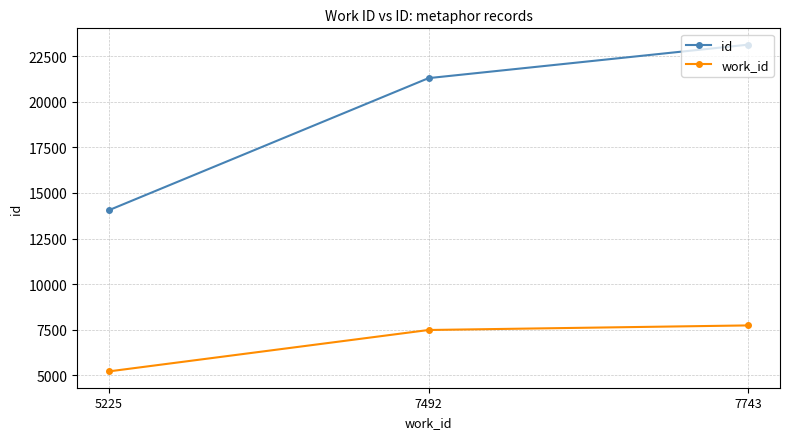

Rank the categories by id value from highest to lowest.

7743, 7492, 5225